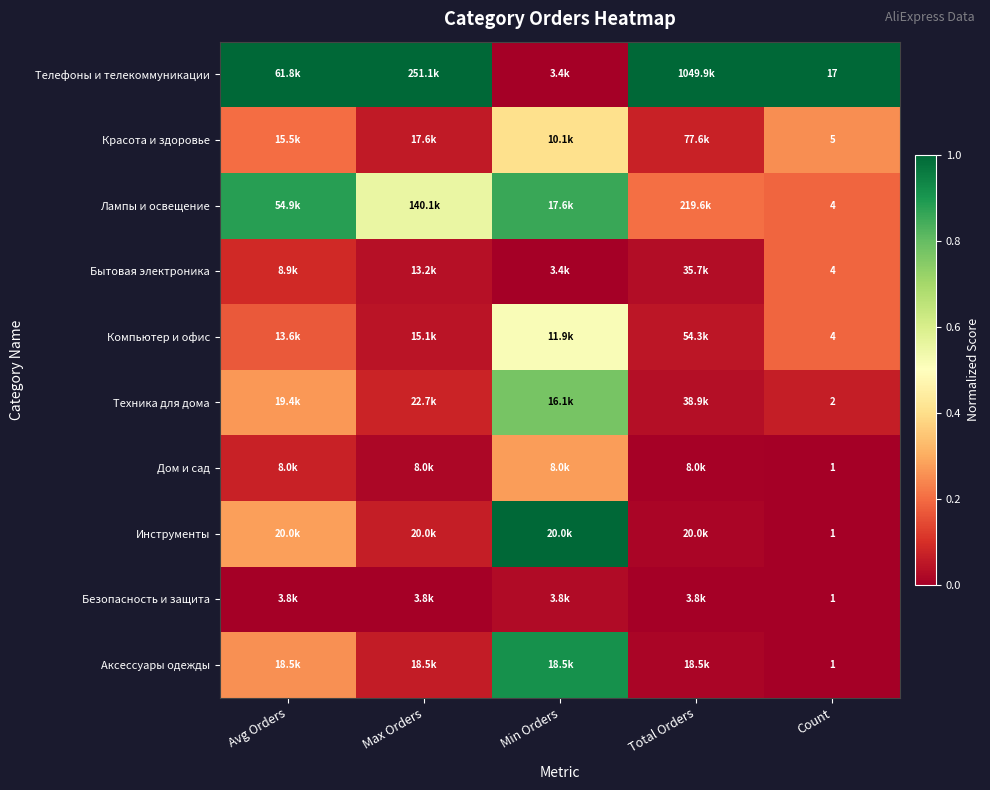

At how many categories does at least one series exceed 0?

5